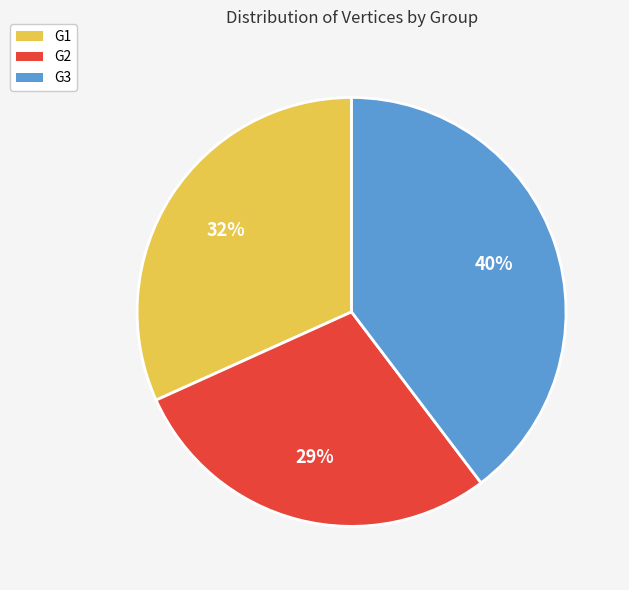

To the nearest percent, what is the combined percentage of G3 and G2?

68%